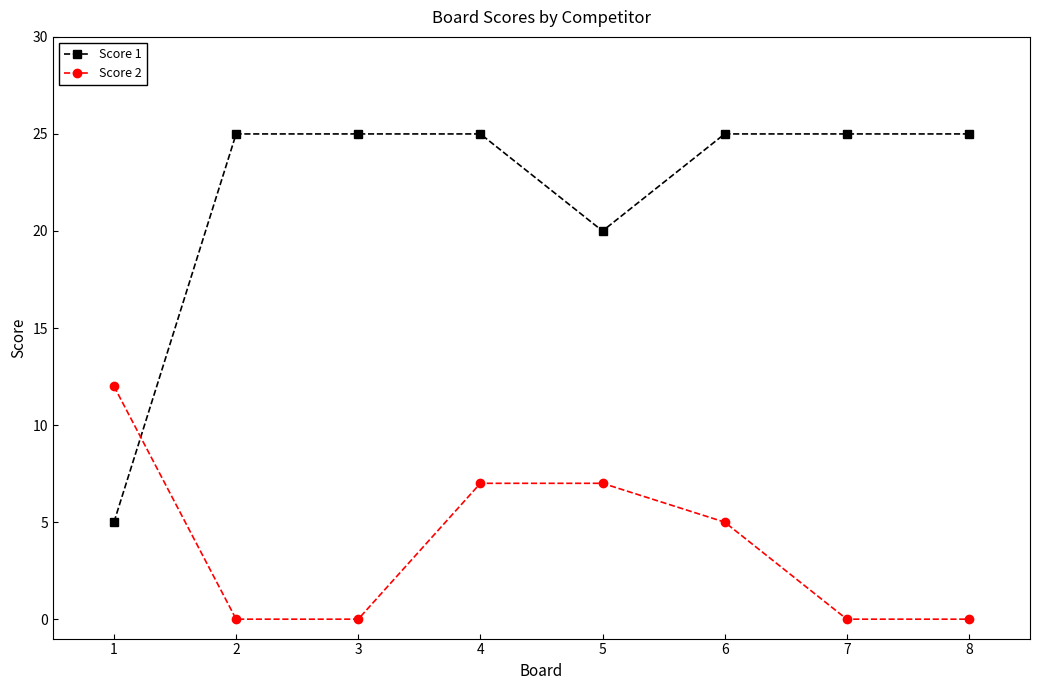

What is the sum of all Score 2 values?

31